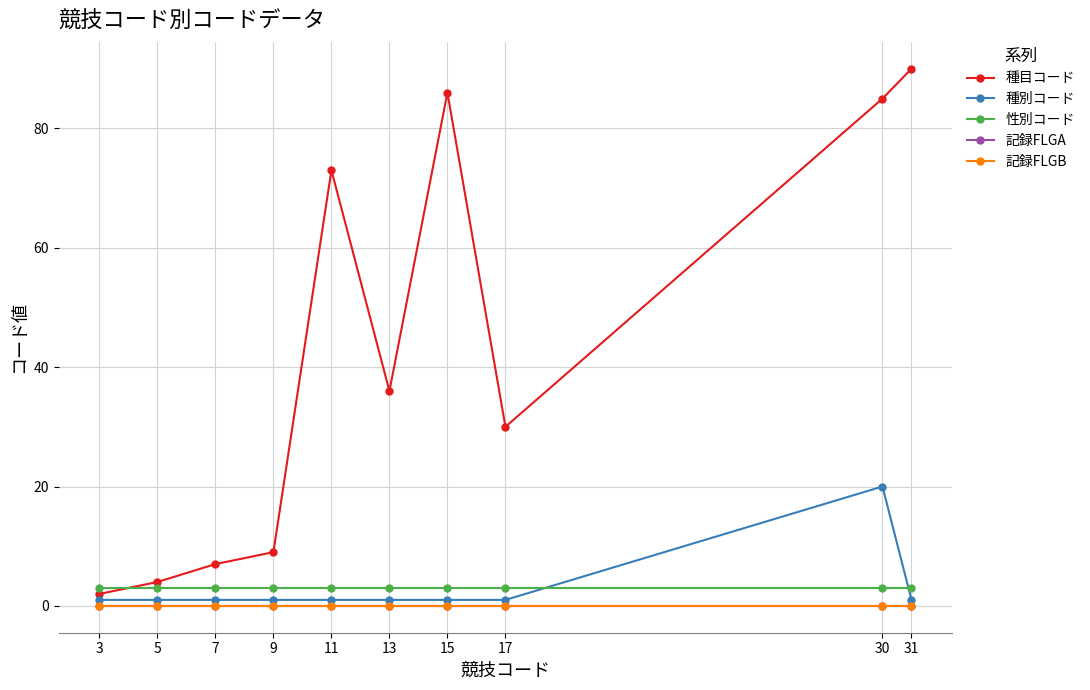

The value of 種目コード at 31 is 21. True or false?

False